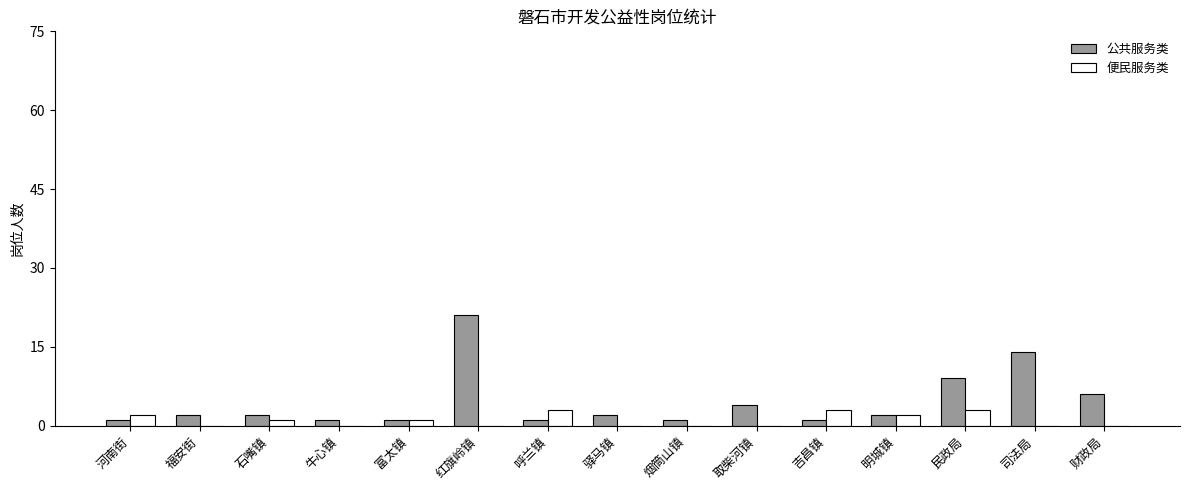

Which series changed the most between 吉昌镇 and 财政局?

公共服务类